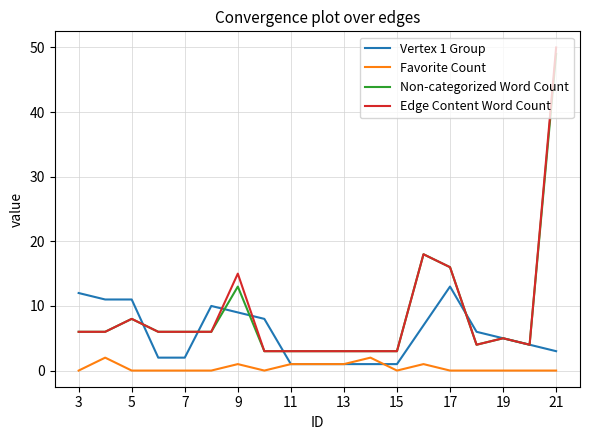

Which series has the widest spread of values?

Edge Content Word Count